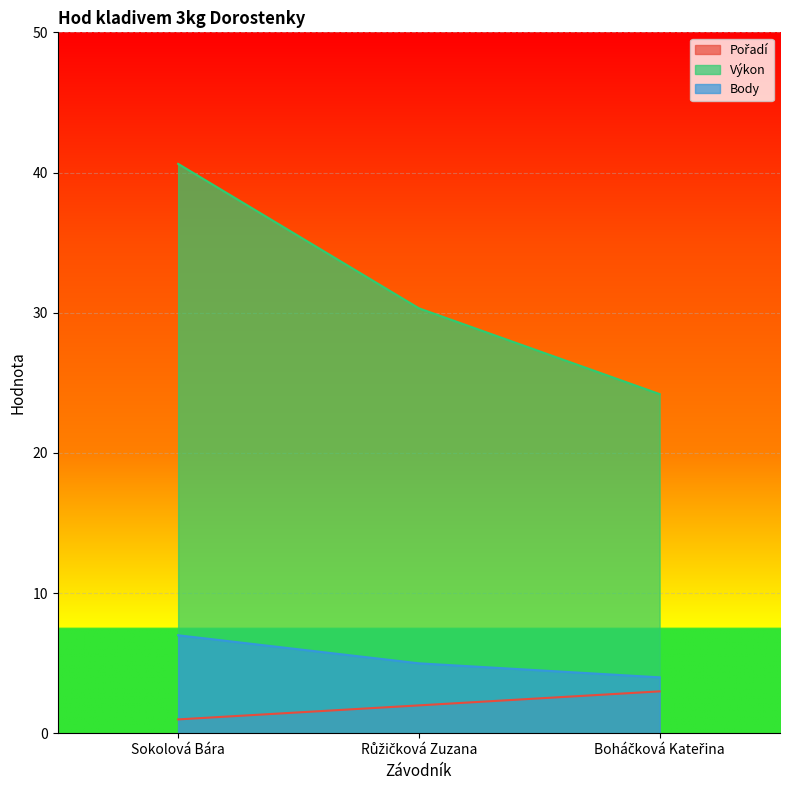

What is the label of the 2nd point from the right?

Růžičková Zuzana